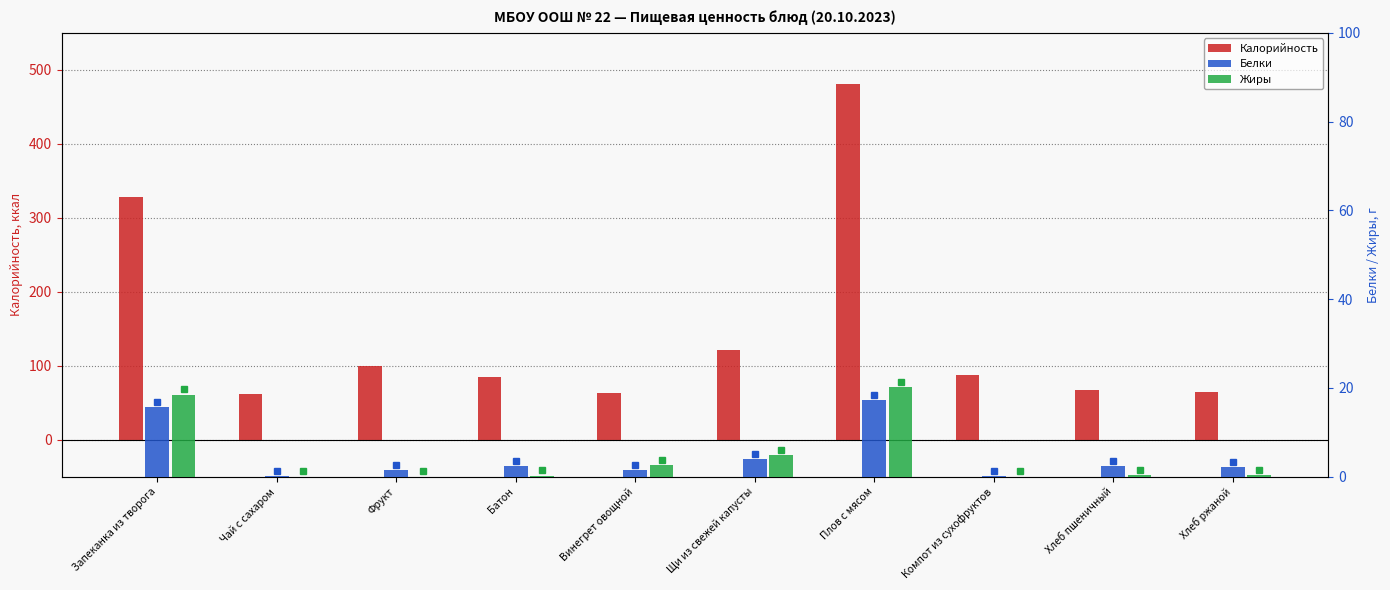

True or false: Белки has a value of 15.7 at Запеканка из творога.

True